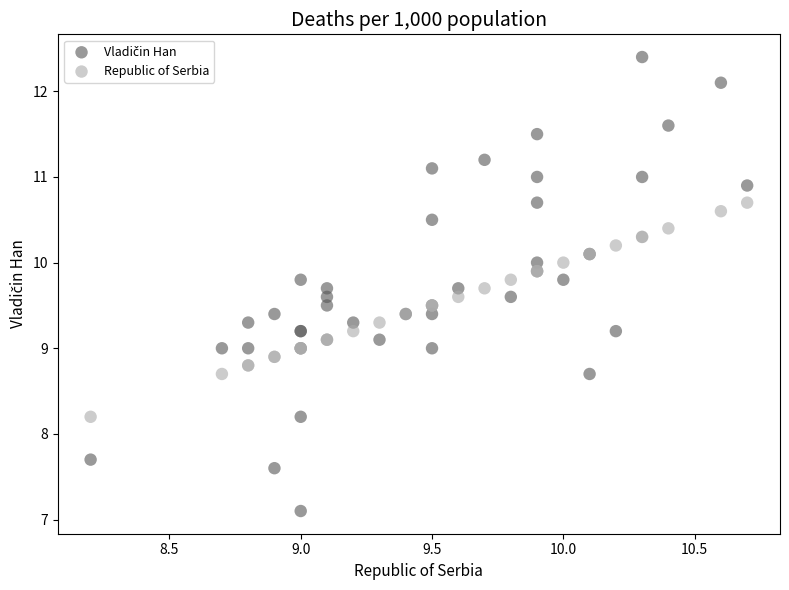

What is the X range (max minus min) for the scatter plot?

2.5